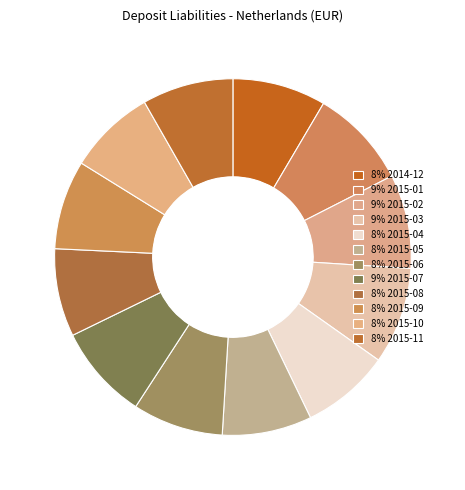

To the nearest percent, what is the difference between the largest and smallest slice percentages?

1%